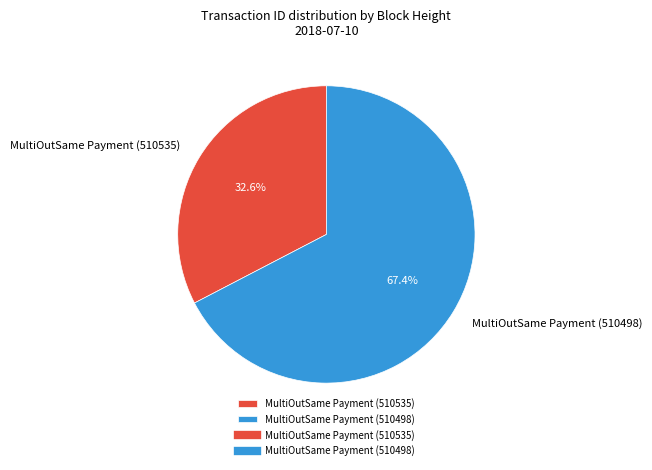

How much of the chart is everything except MultiOutSame Payment (510498)?

32.6%